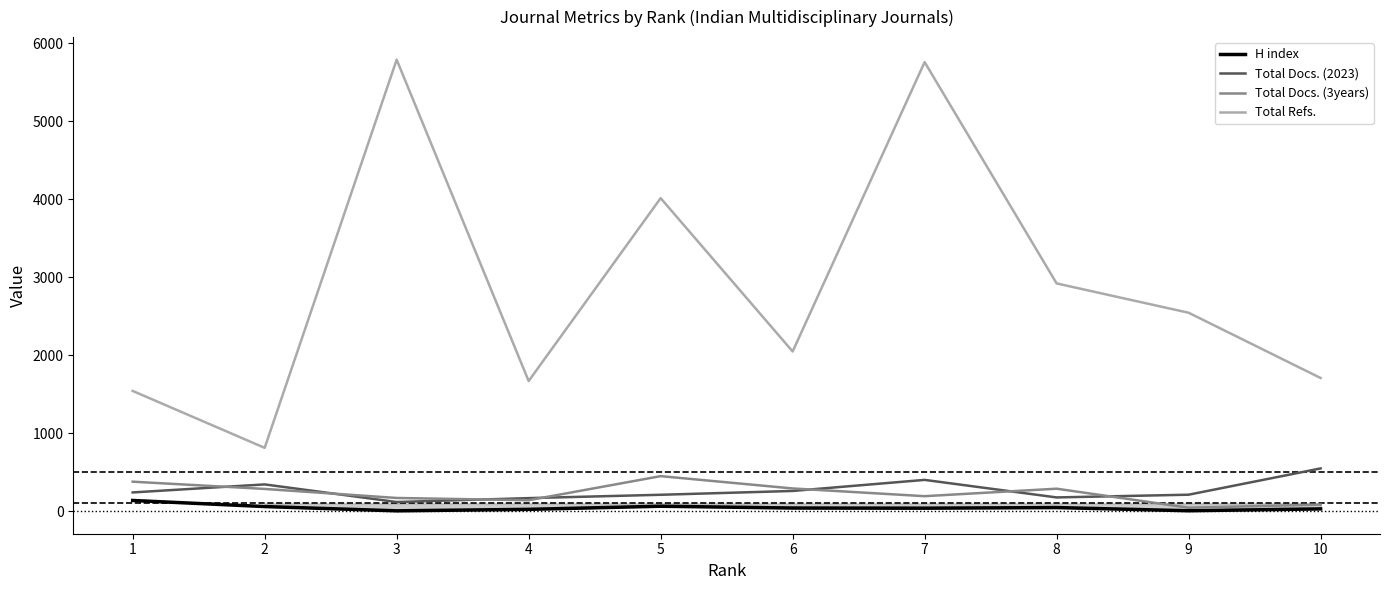

How many interior local peaks does the H index series have?

2